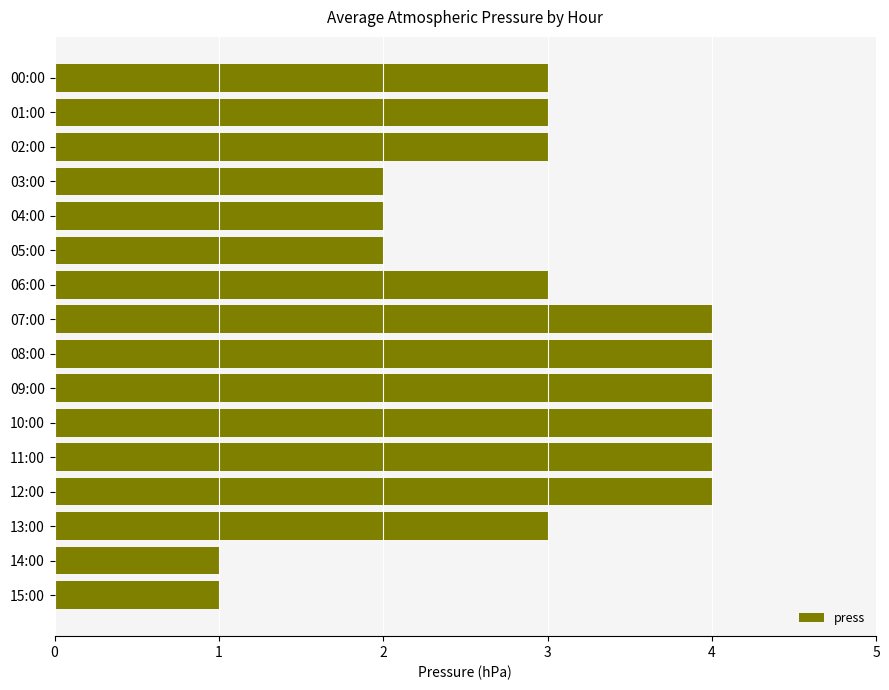

What is the maximum value shown in the chart?

4